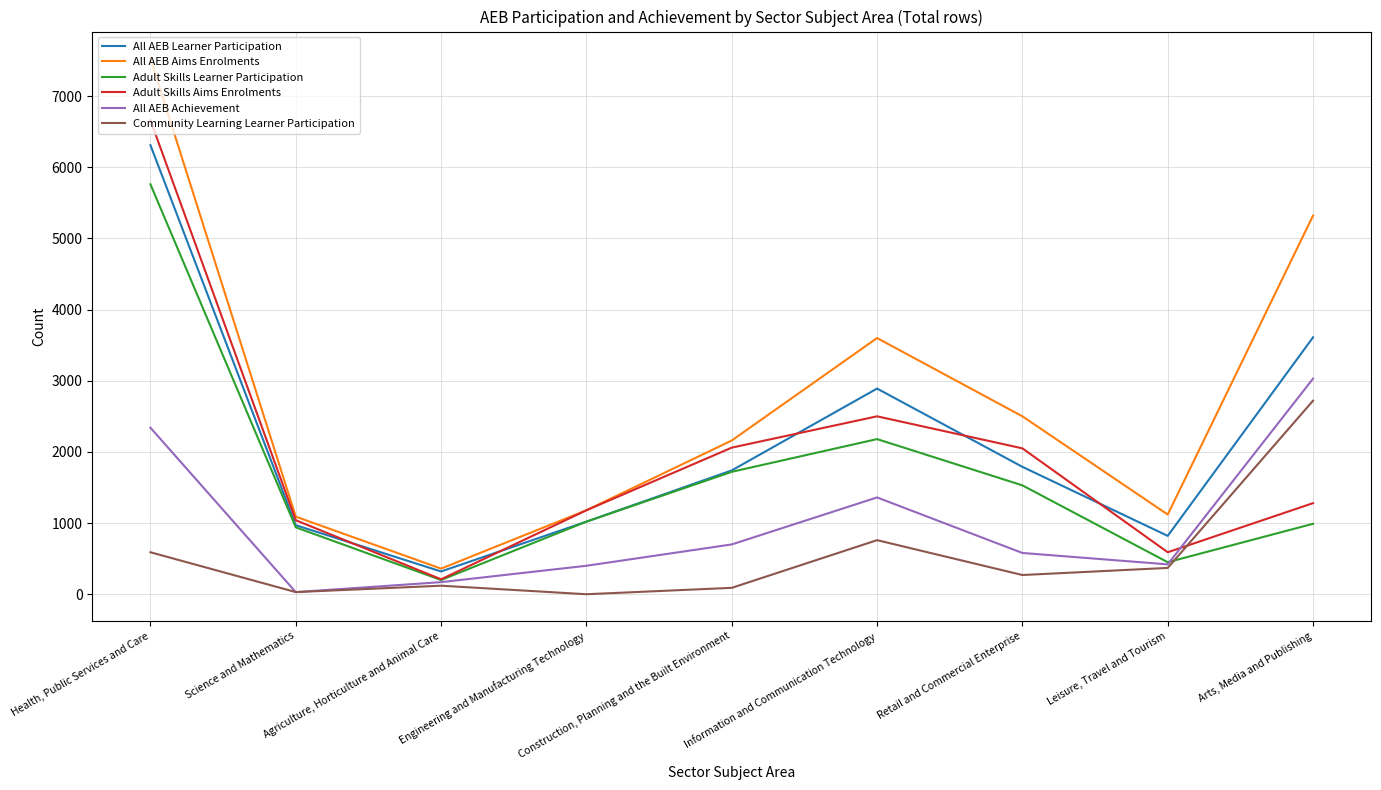

List the series in order of their peak value, lowest first.

Community Learning Learner Participation, All AEB Achievement, Adult Skills Learner Participation, All AEB Learner Participation, Adult Skills Aims Enrolments, All AEB Aims Enrolments